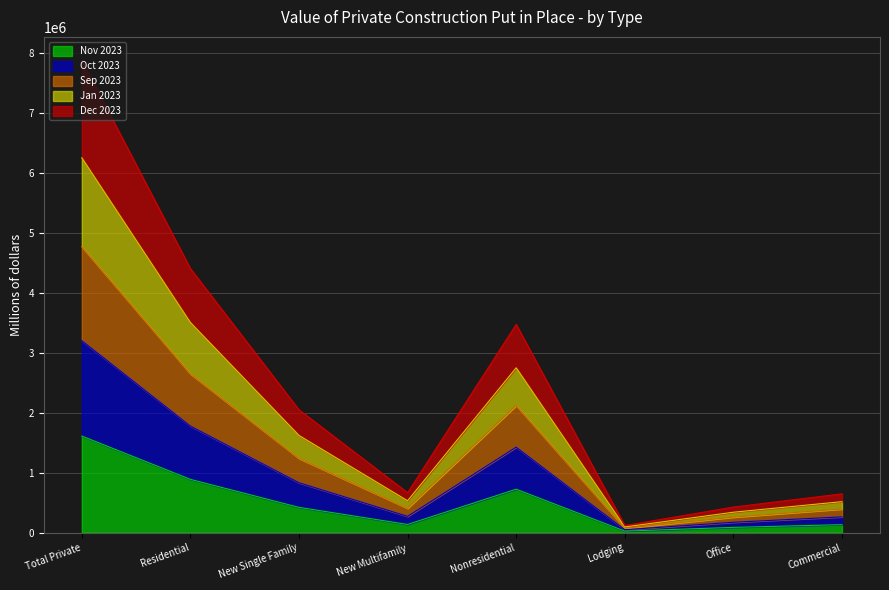

At which label does Sep 2023 reach its peak?

Total Private